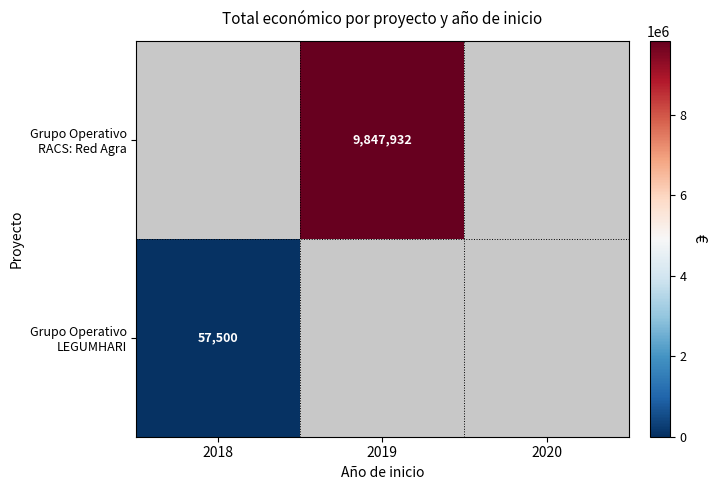

Is it true that Grupo Operativo RACS: Red Agra equals 9847932 at 2019?

True